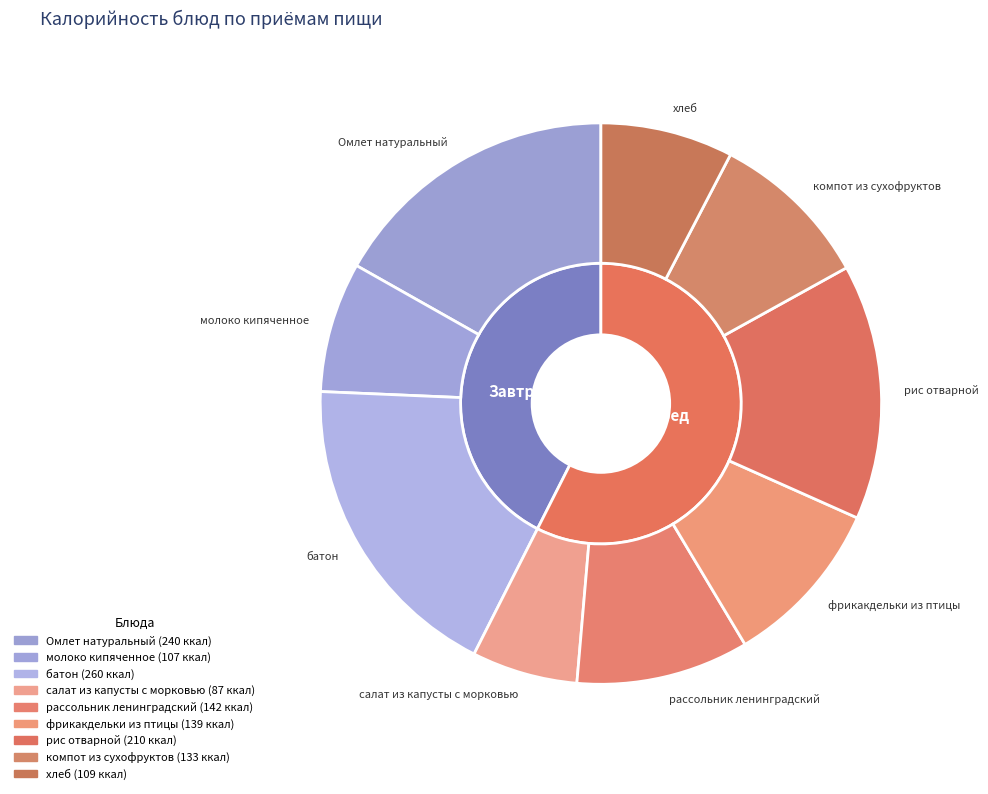

Rank the categories by value from lowest to highest.

салат из капусты с морковью, молоко кипяченное, хлеб, компот из сухофруктов, фрикакдельки из птицы, рассольник ленинградский, рис отварной, Омлет натуральный, батон